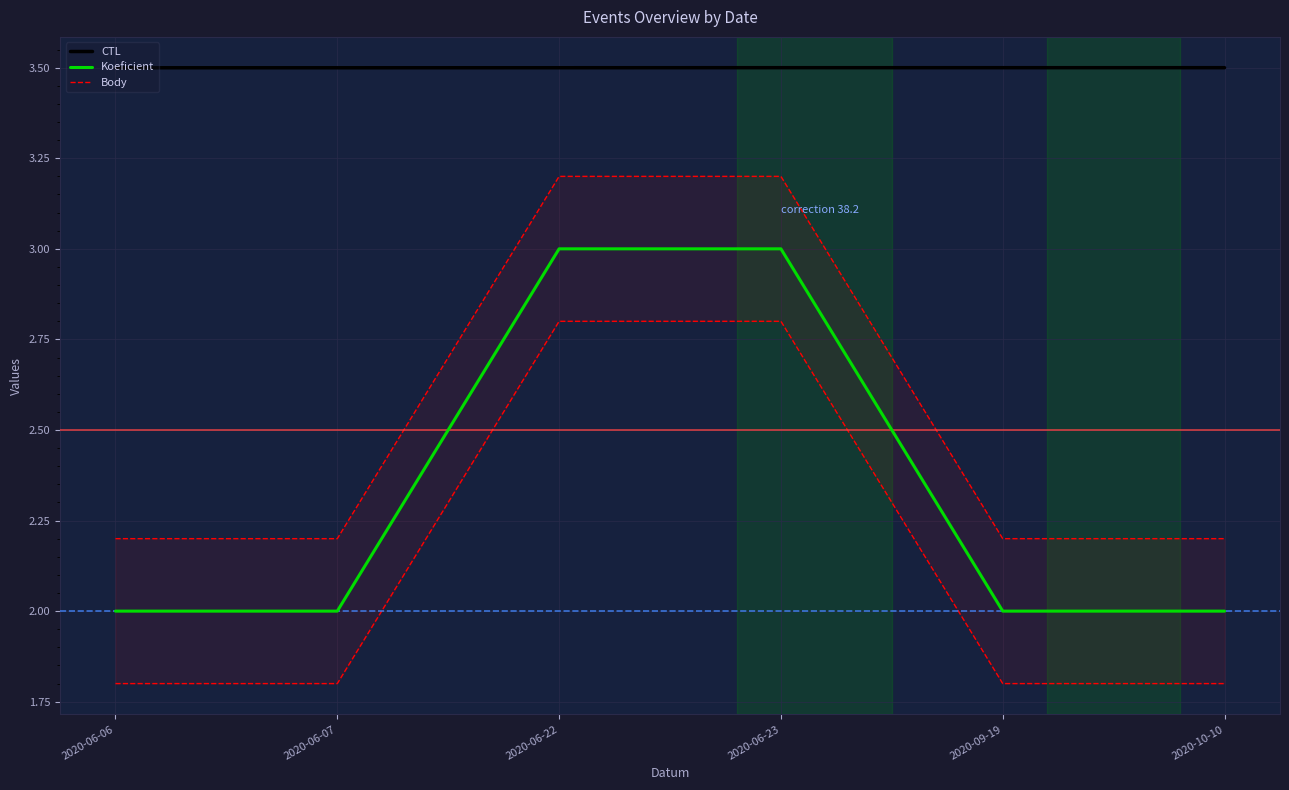

Is it true that CTL equals 3.5 at 2020-06-23?

True